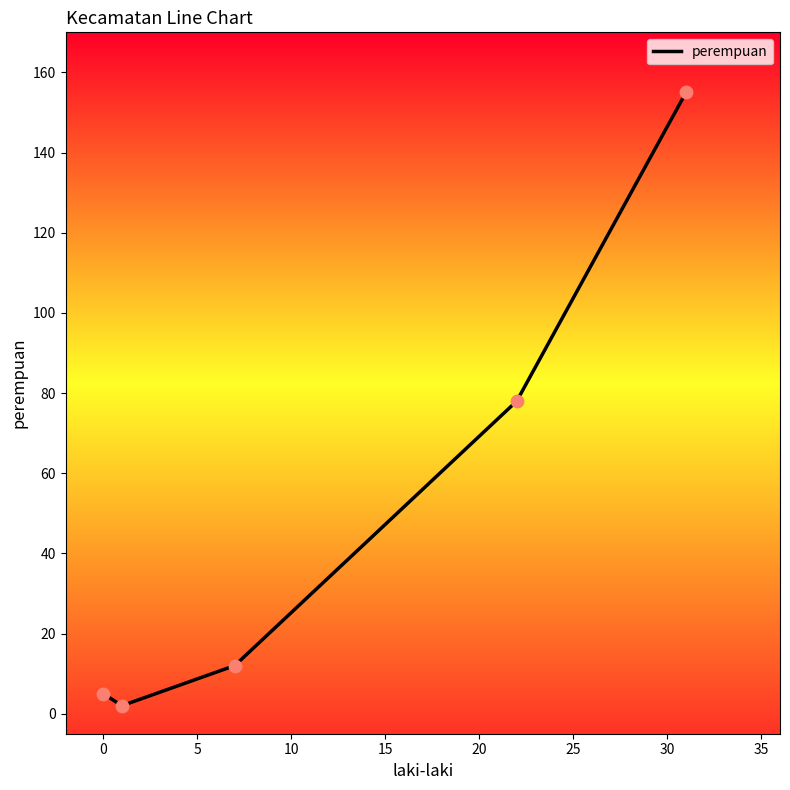

True or false: there are more than 1 points higher than both neighbors.

False